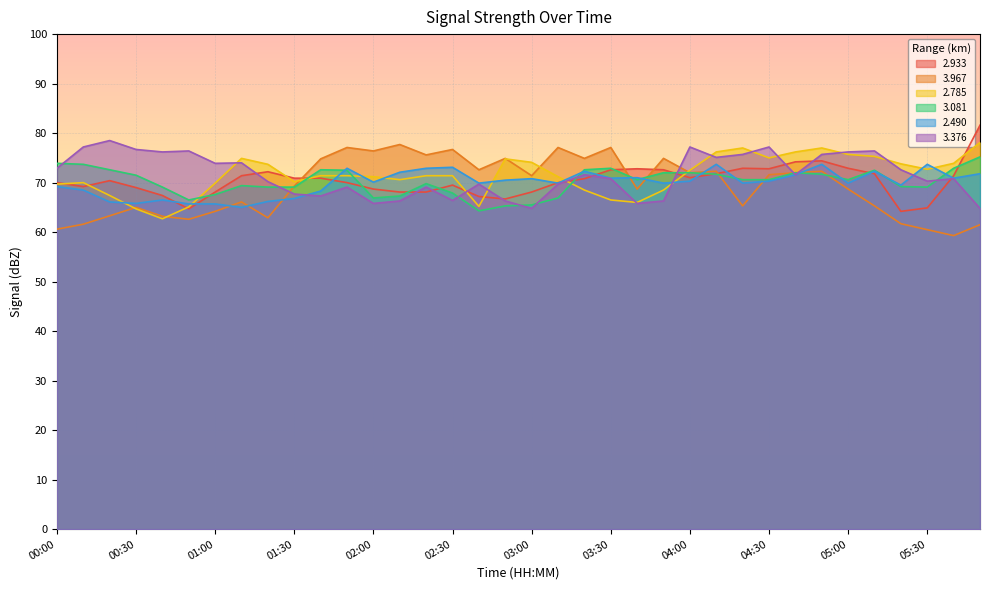

List the series in order of their peak value, lowest first.

  2.490,   3.081,   3.967,   2.785,   3.376,   2.933